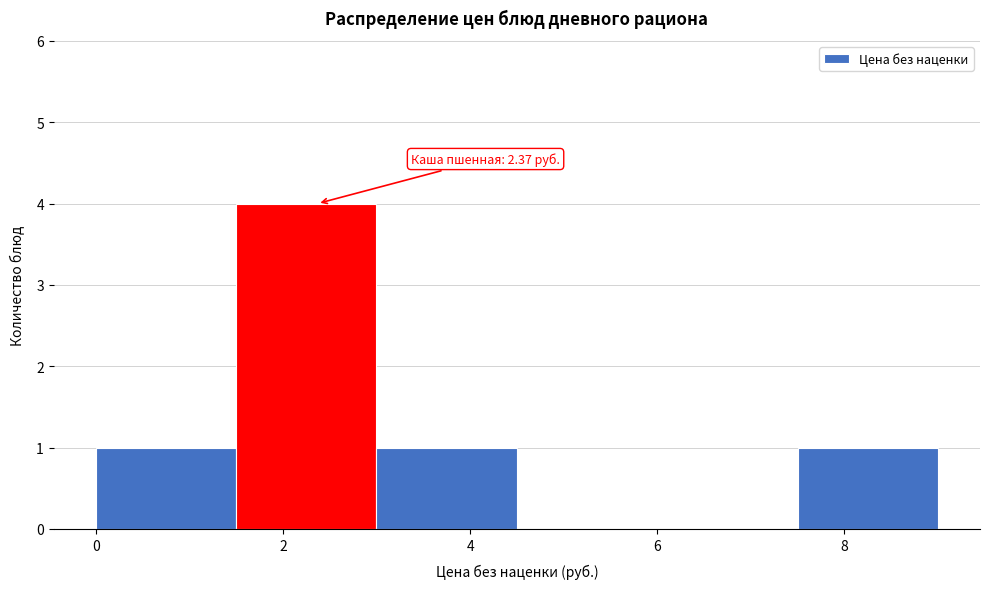

Over which range of the x-axis is the bar tallest?

1.5 to 3.0